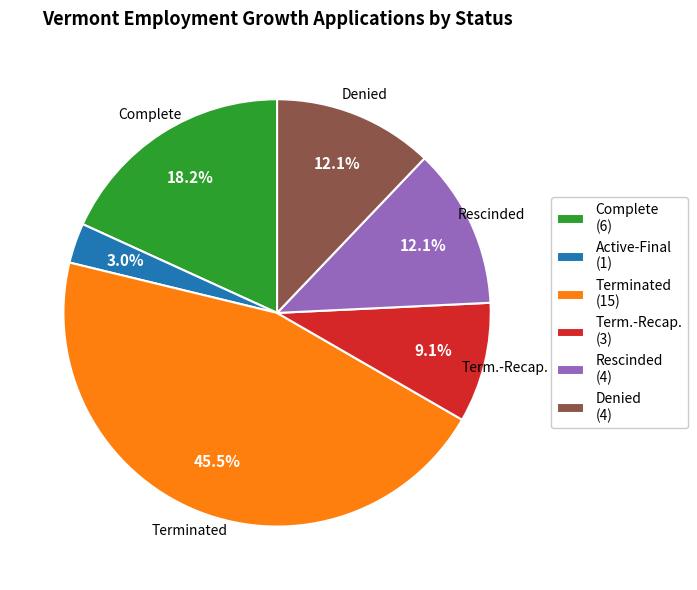

Count the number of slices in the pie.

6